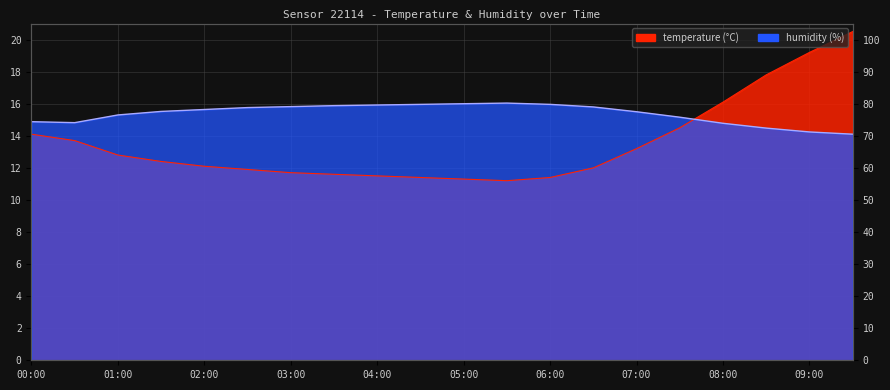

Is the value of temperature at 09:00 greater than the value of humidity at 00:30?

Yes